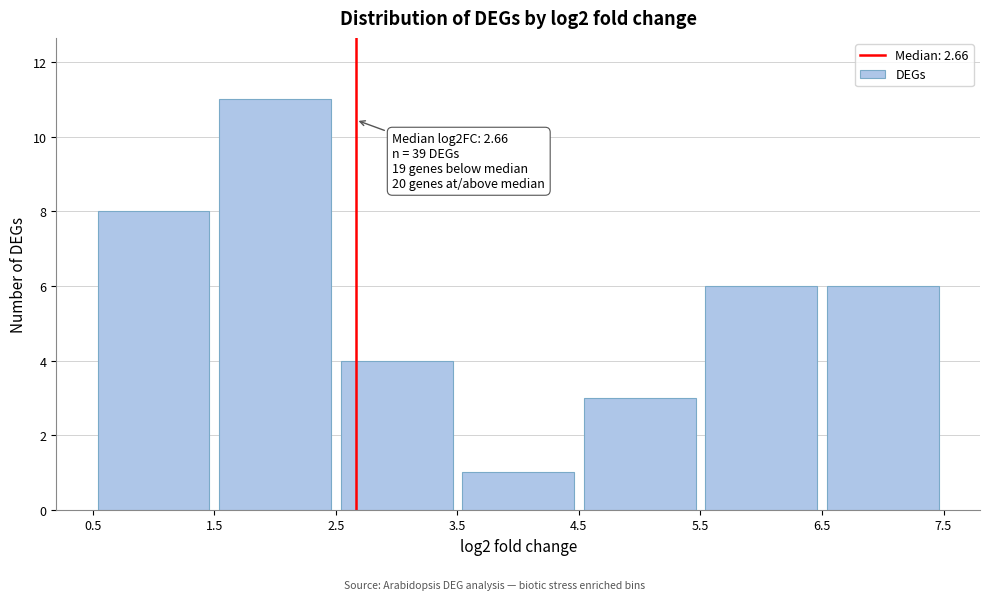

Which range on the x-axis has the tallest bar?

1.5 to 2.5